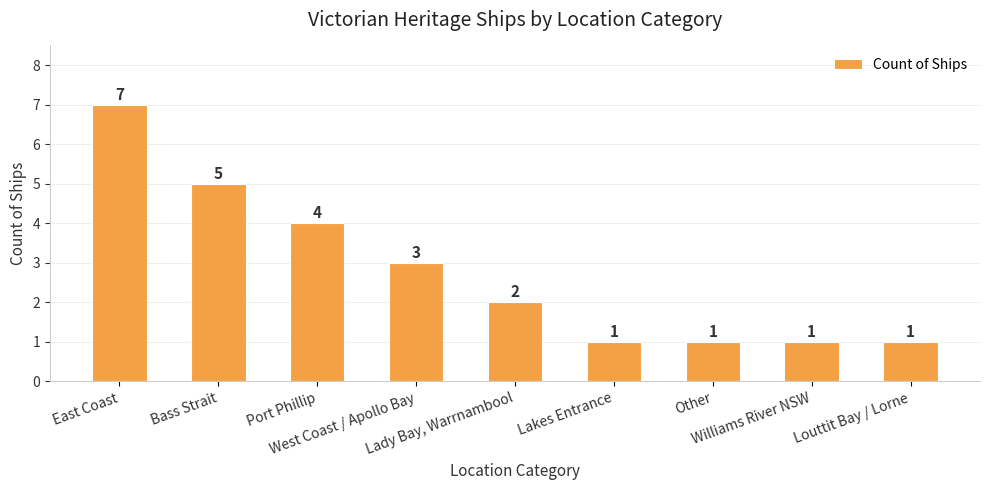

Count the values in the range 1 to 4.

7